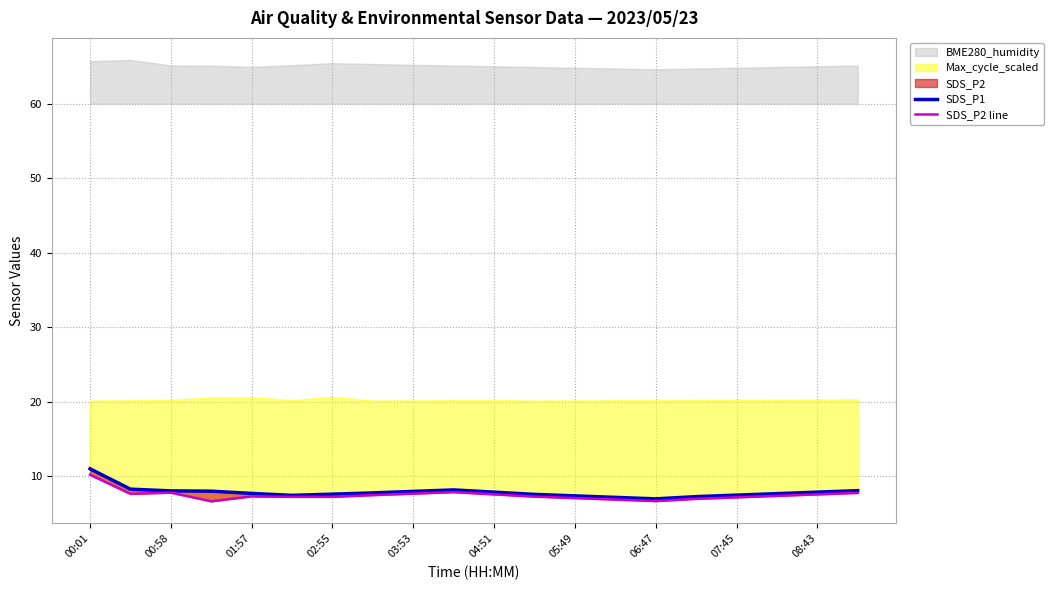

Between 15 and 17, which series saw the biggest shift?

SDS_P1